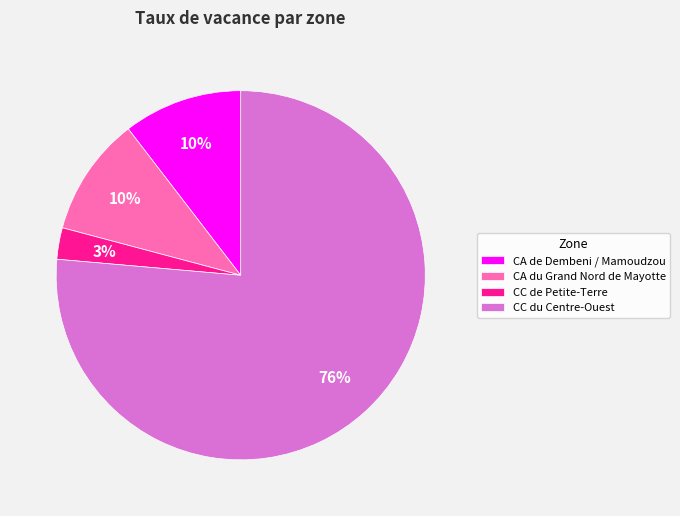

Is CA de Dembeni / Mamoudzou the majority of the pie?

No